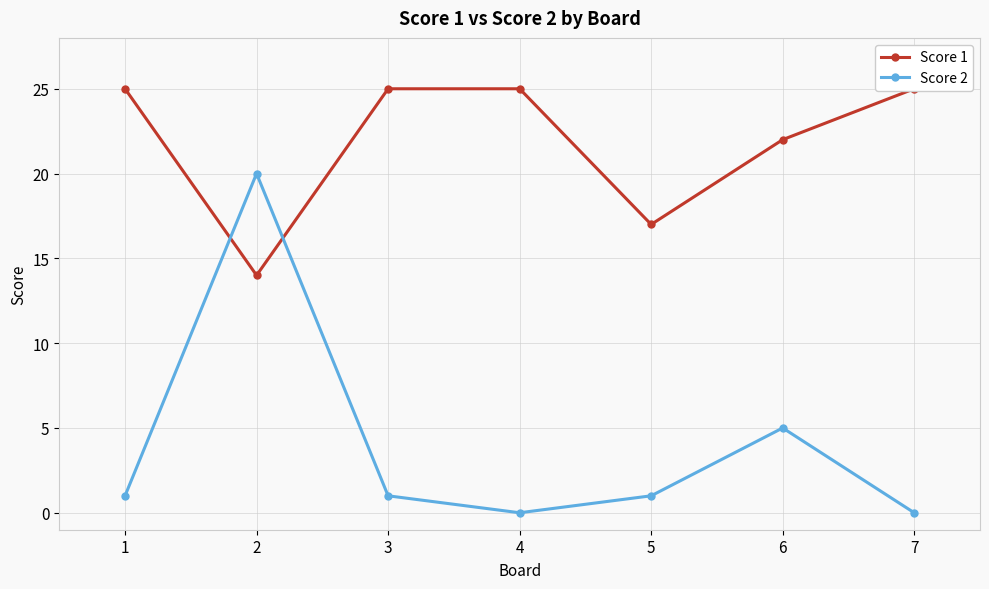

Rank the series at 1 from highest to lowest value.

Score 1, Score 2